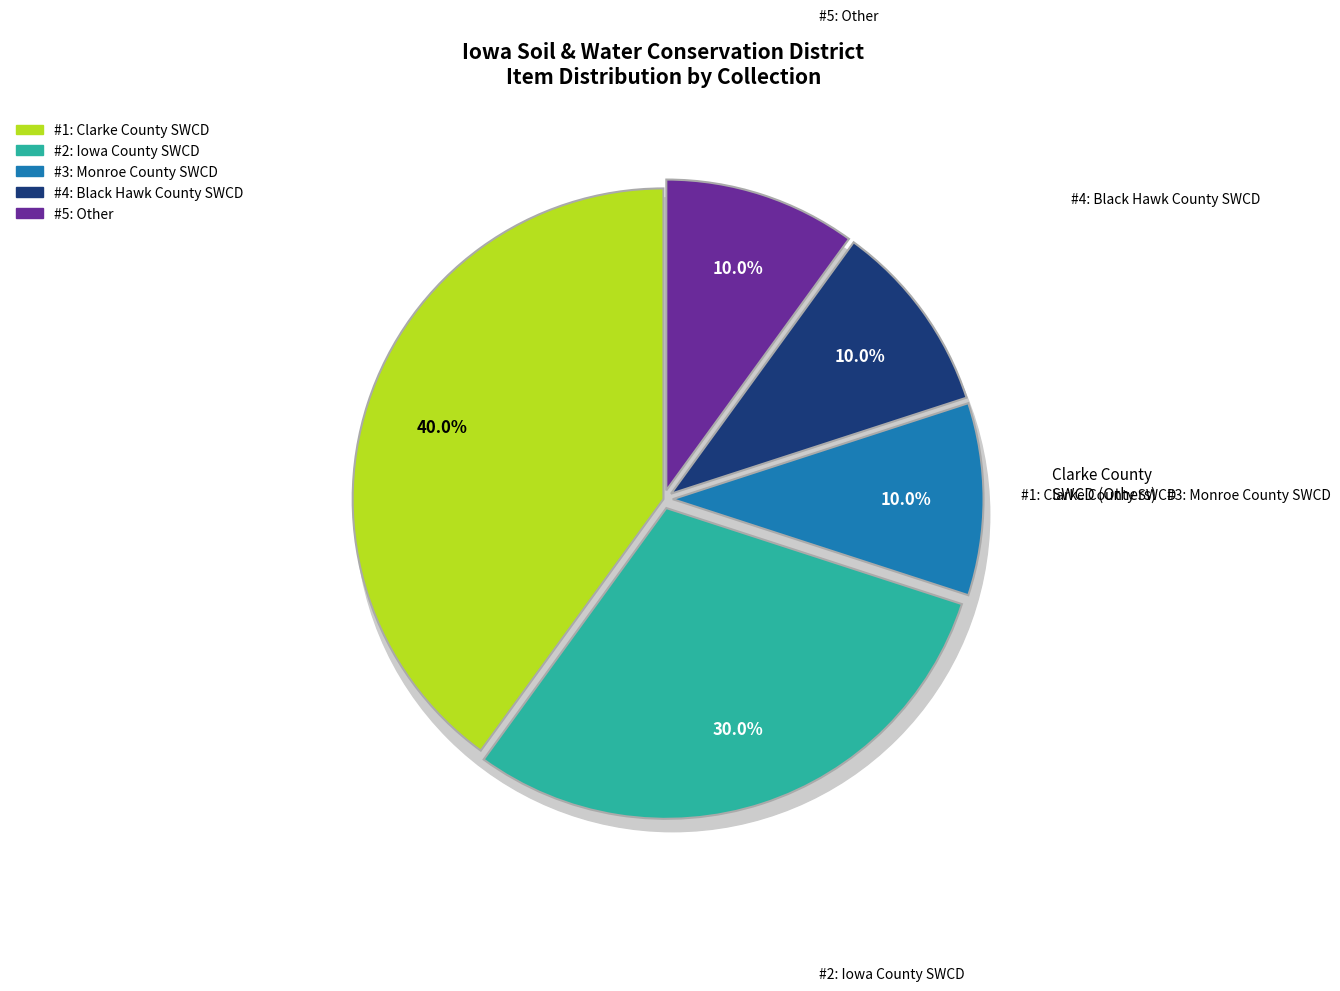

Rank the categories by value from highest to lowest.

Clarke County SWCD, Iowa County SWCD, Monroe County SWCD, Black Hawk County SWCD, Other